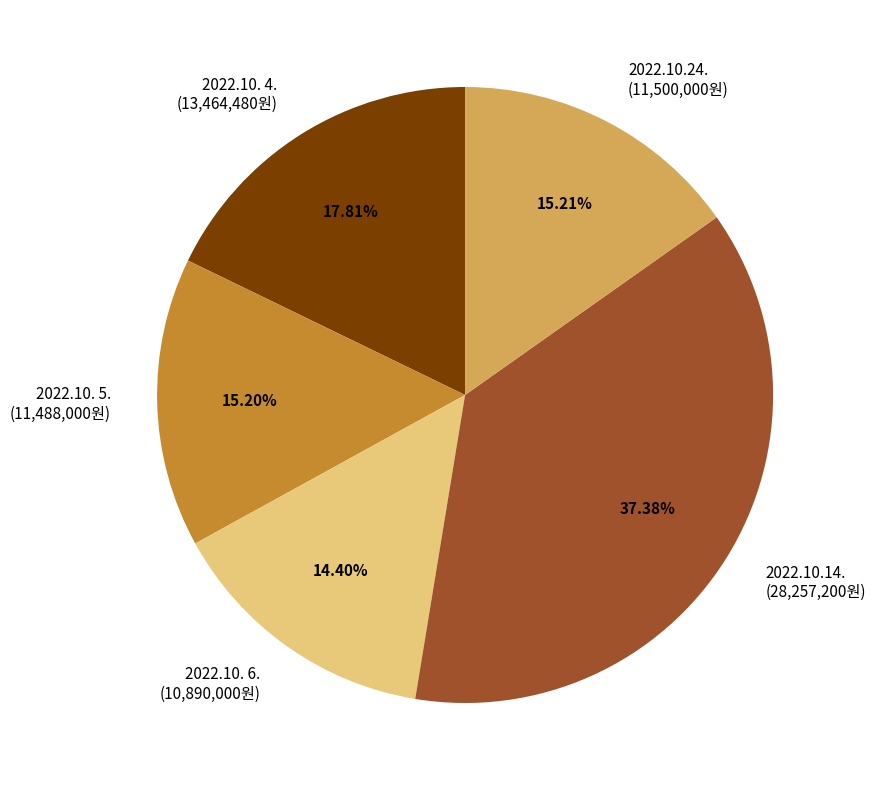

Between 2022.10.14. and 2022.10. 4., which is larger?

2022.10.14.